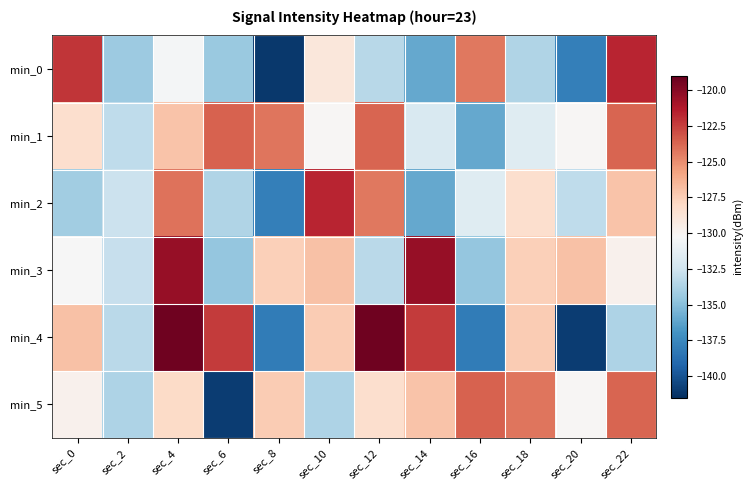

Reading left to right, list all the values displayed in this chart.

min_0: sec_0=-122.2	sec_2=-134.4	sec_4=-130.5	sec_6=-134.4	sec_8=-141.1	sec_10=-129.0	sec_12=-133.4	sec_14=-136.0	sec_16=-124.3	sec_18=-133.7	sec_20=-137.9	sec_22=-121.7
min_1: sec_0=-128.3	sec_2=-133.1	sec_4=-127.1	sec_6=-123.7	sec_8=-124.2	sec_10=-130.2	sec_12=-123.7	sec_14=-132.0	sec_16=-136.0	sec_18=-131.6	sec_20=-130.2	sec_22=-123.7
min_2: sec_0=-134.2	sec_2=-132.7	sec_4=-124.2	sec_6=-133.7	sec_8=-137.9	sec_10=-121.7	sec_12=-124.3	sec_14=-136.0	sec_16=-131.6	sec_18=-128.3	sec_20=-133.1	sec_22=-127.1
min_3: sec_0=-130.3	sec_2=-132.8	sec_4=-120.4	sec_6=-134.6	sec_8=-127.5	sec_10=-126.9	sec_12=-133.3	sec_14=-120.4	sec_16=-134.6	sec_18=-127.5	sec_20=-126.9	sec_22=-129.8
min_4: sec_0=-126.9	sec_2=-133.3	sec_4=-119.3	sec_6=-122.4	sec_8=-138.1	sec_10=-127.4	sec_12=-119.3	sec_14=-122.4	sec_16=-138.1	sec_18=-127.4	sec_20=-140.9	sec_22=-133.7
min_5: sec_0=-129.8	sec_2=-133.7	sec_4=-128.1	sec_6=-140.9	sec_8=-127.4	sec_10=-133.7	sec_12=-128.3	sec_14=-127.1	sec_16=-123.7	sec_18=-124.2	sec_20=-130.2	sec_22=-123.7